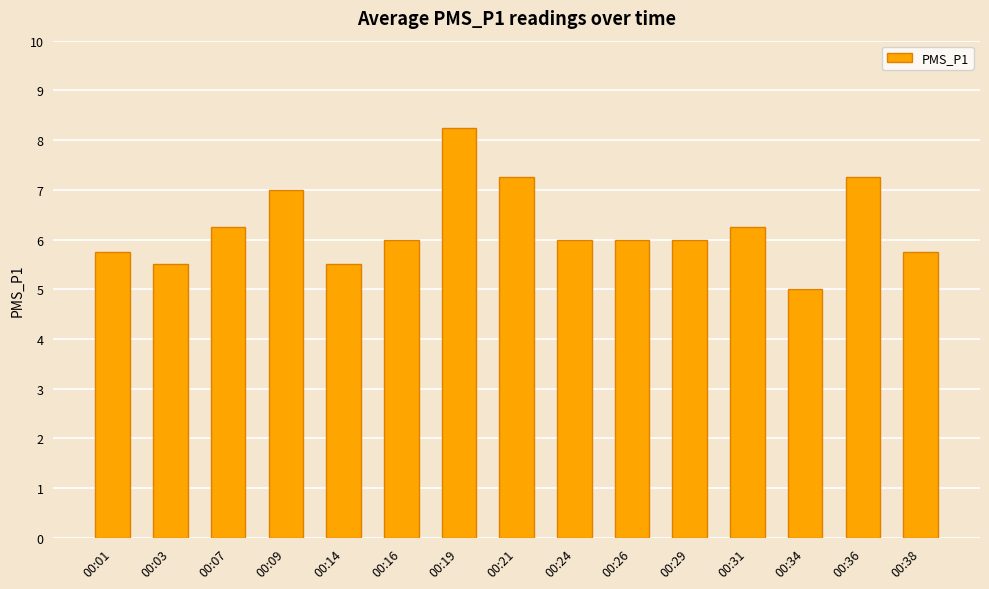

How many bars are there in total?

15